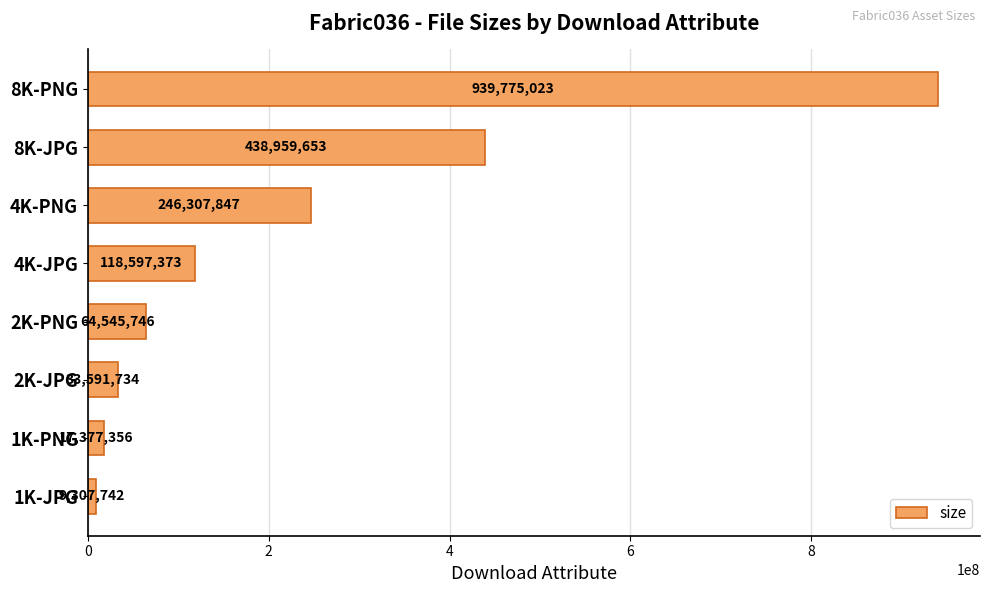

What is the change in value from 1K-JPG to 4K-PNG?

+237000105